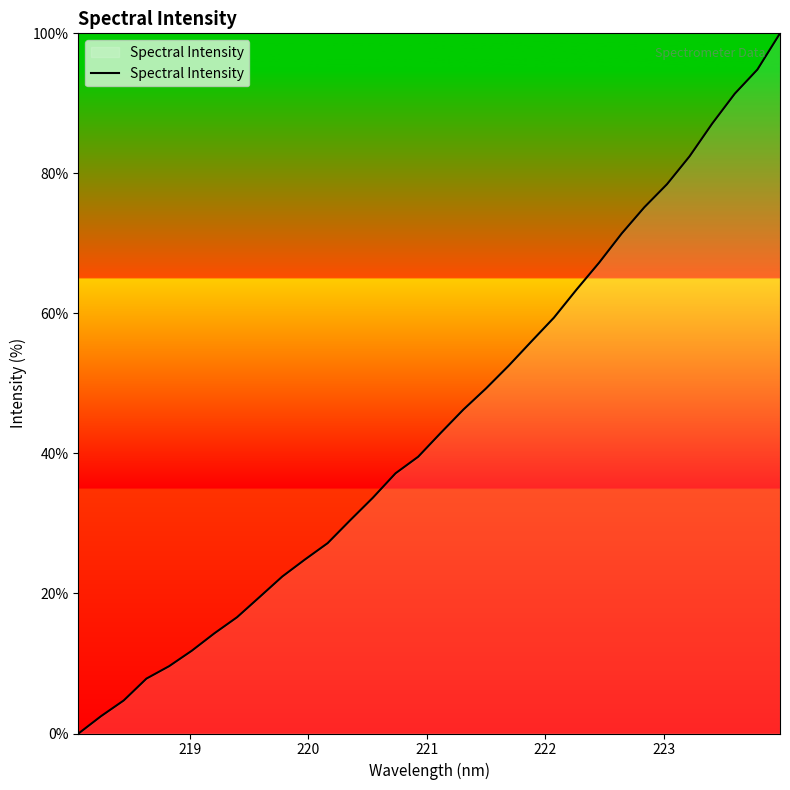

What is the difference between the second highest and minimum values?

94.8